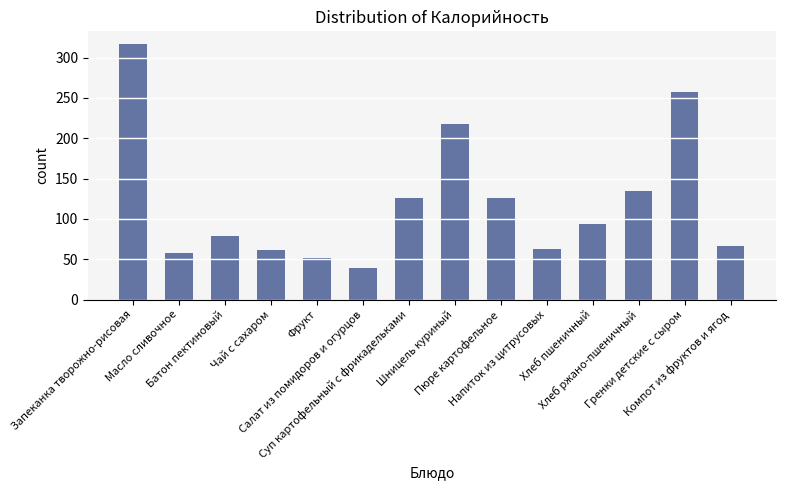

What is the maximum value shown in the chart?

316.8